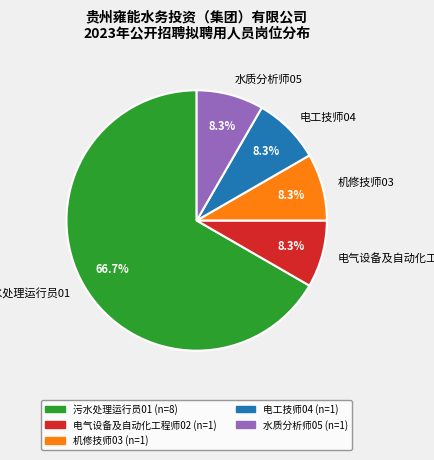

Does 污水处理运行员01 account for over 50% of the chart?

Yes